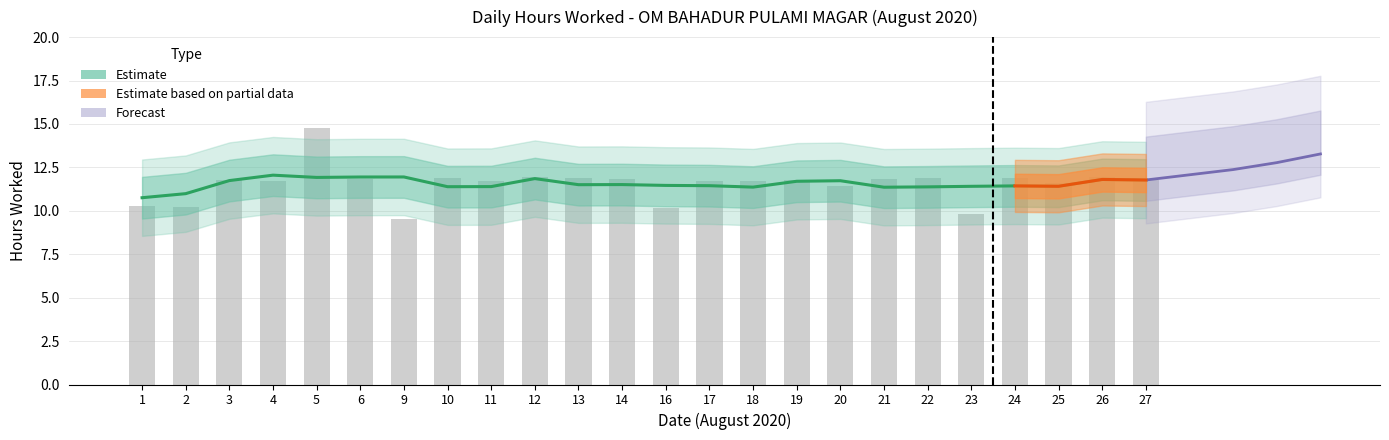

What is the sum of the values at 18 and 6?

23.6